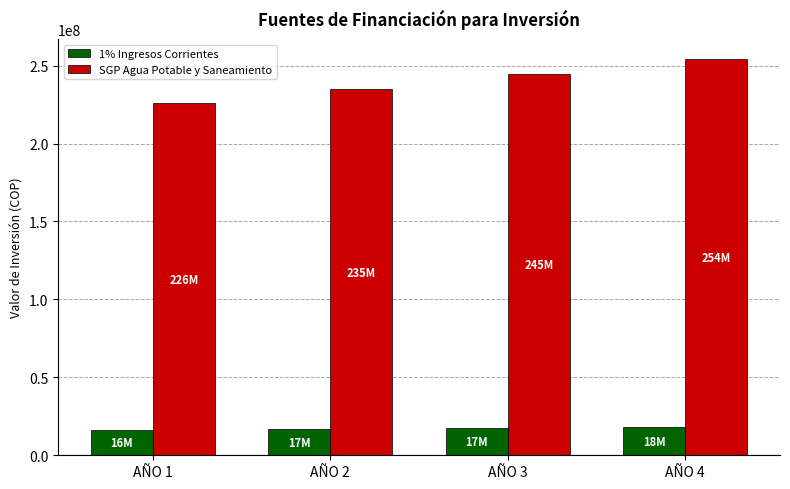

What is the total value across all series at AÑO 2?

251823769